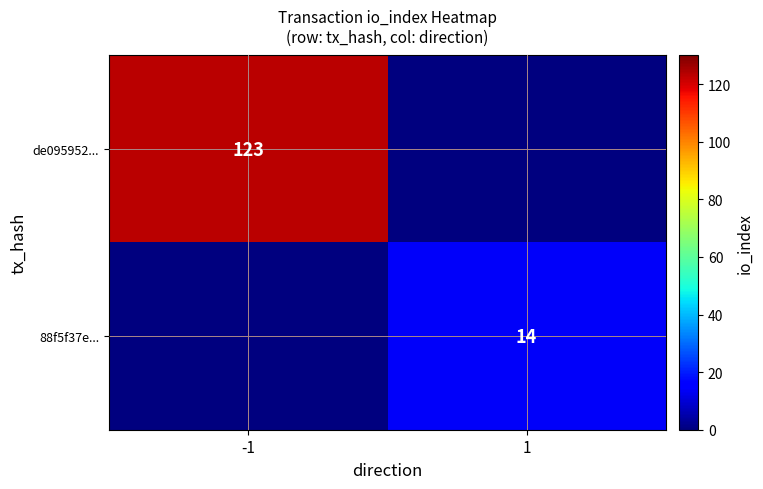

Is it true that 88f5f37e... equals 23 at 1?

False